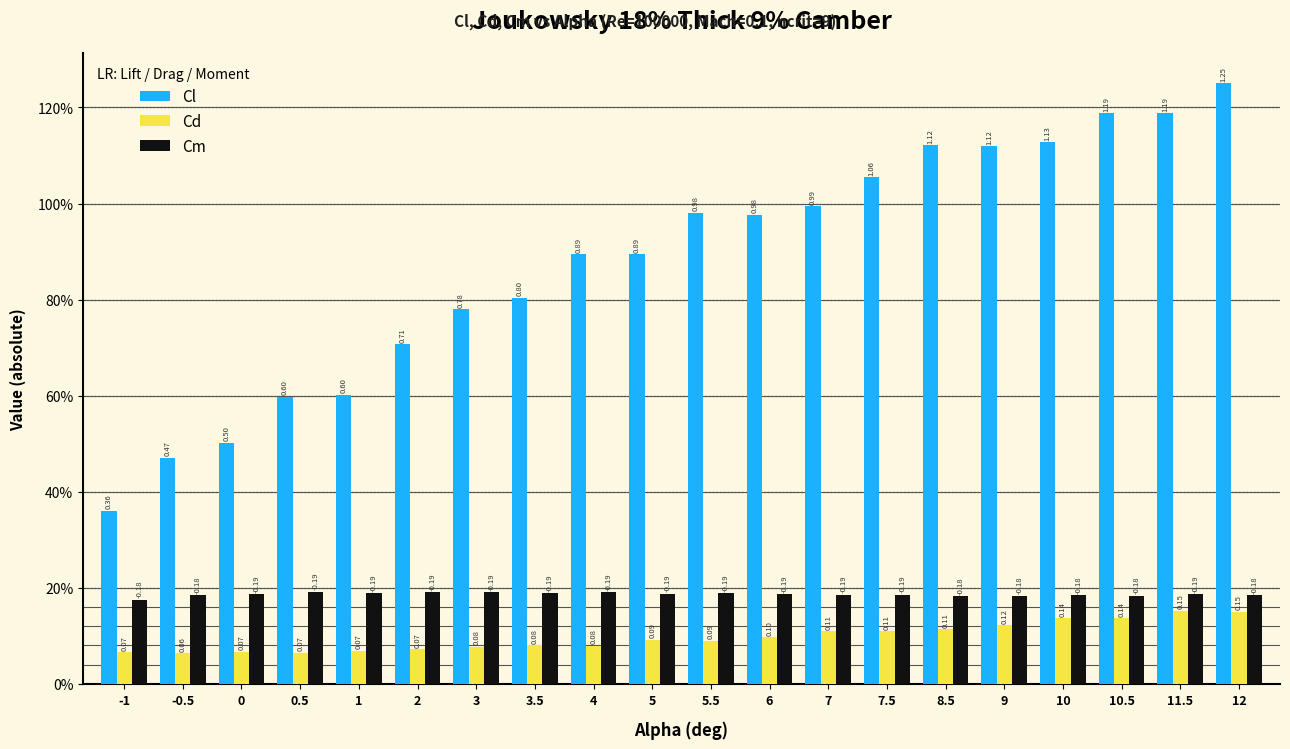

What are all the series names shown in the legend?

Cl, Cd, Cm